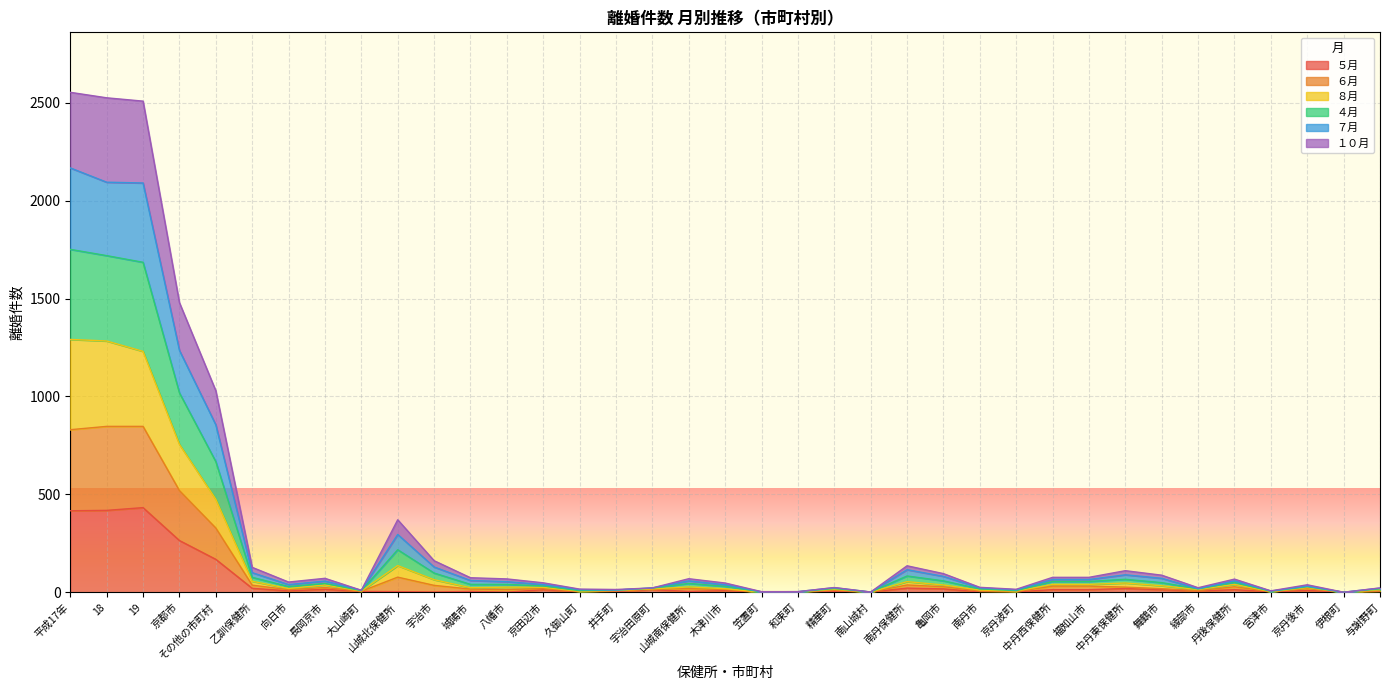

What are all the series names shown in the legend?

５月, ６月, ８月, ４月, ７月, １０月